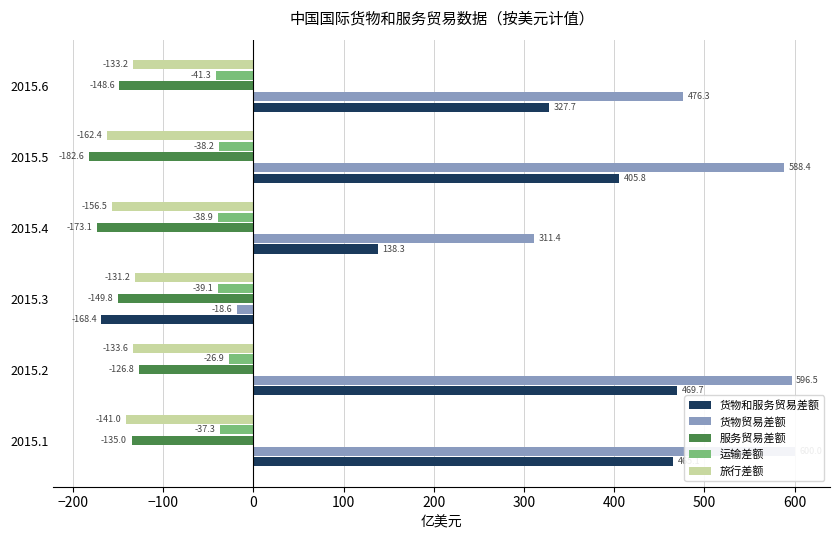

Which series has the widest spread of values?

货物和服务贸易差额